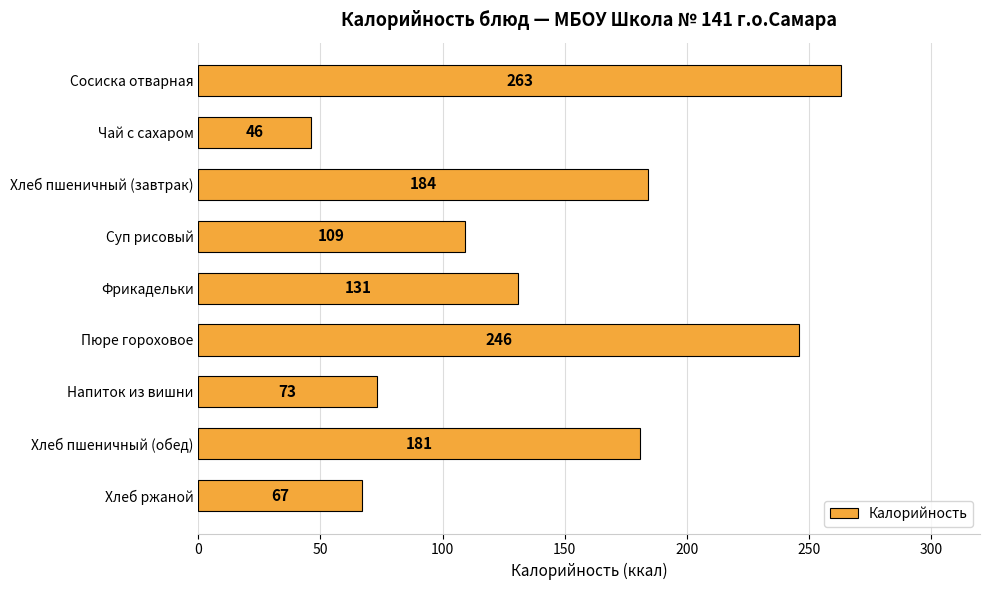

Are the bars horizontal?

Yes